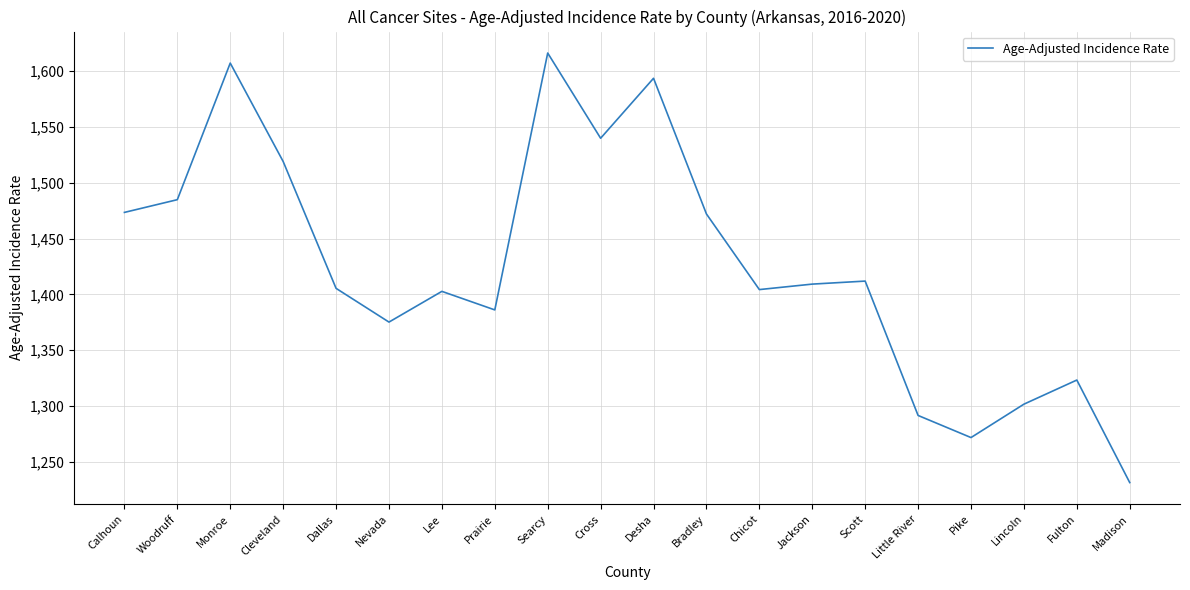

True or false: there are more than 2 points higher than both neighbors.

True